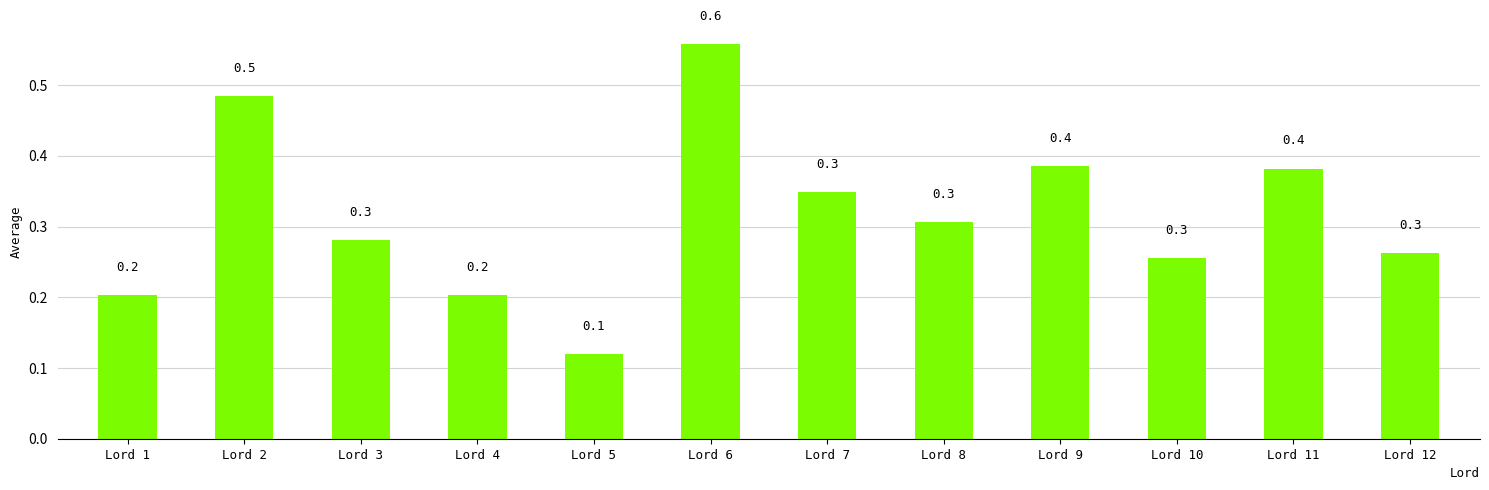

The chart shows a value of 0.5 at Lord 3. True or false?

False